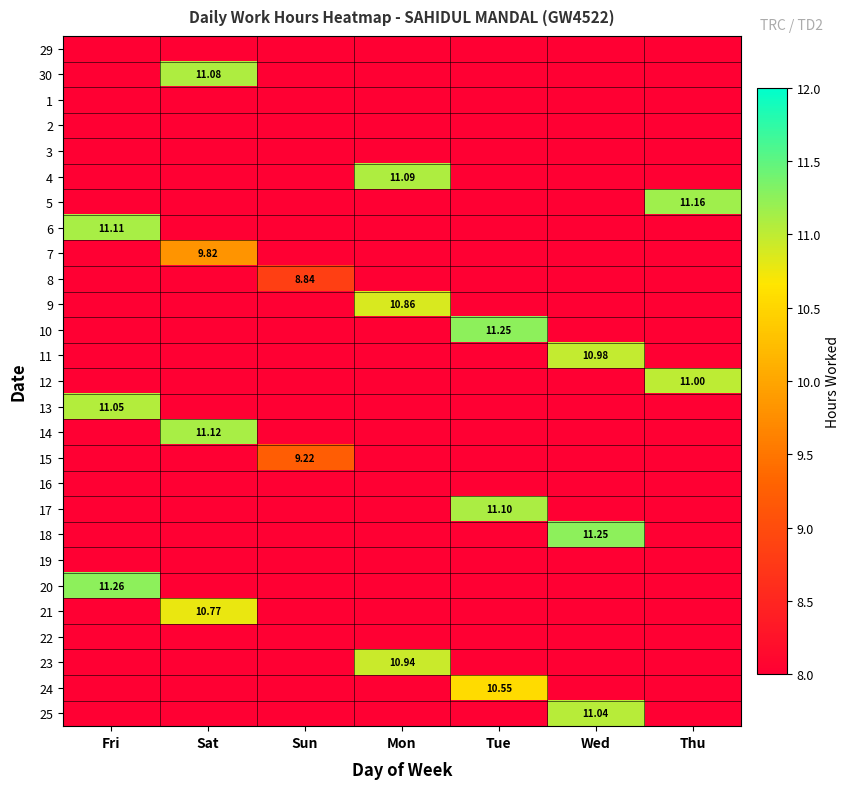

How many data points does each series have?

7